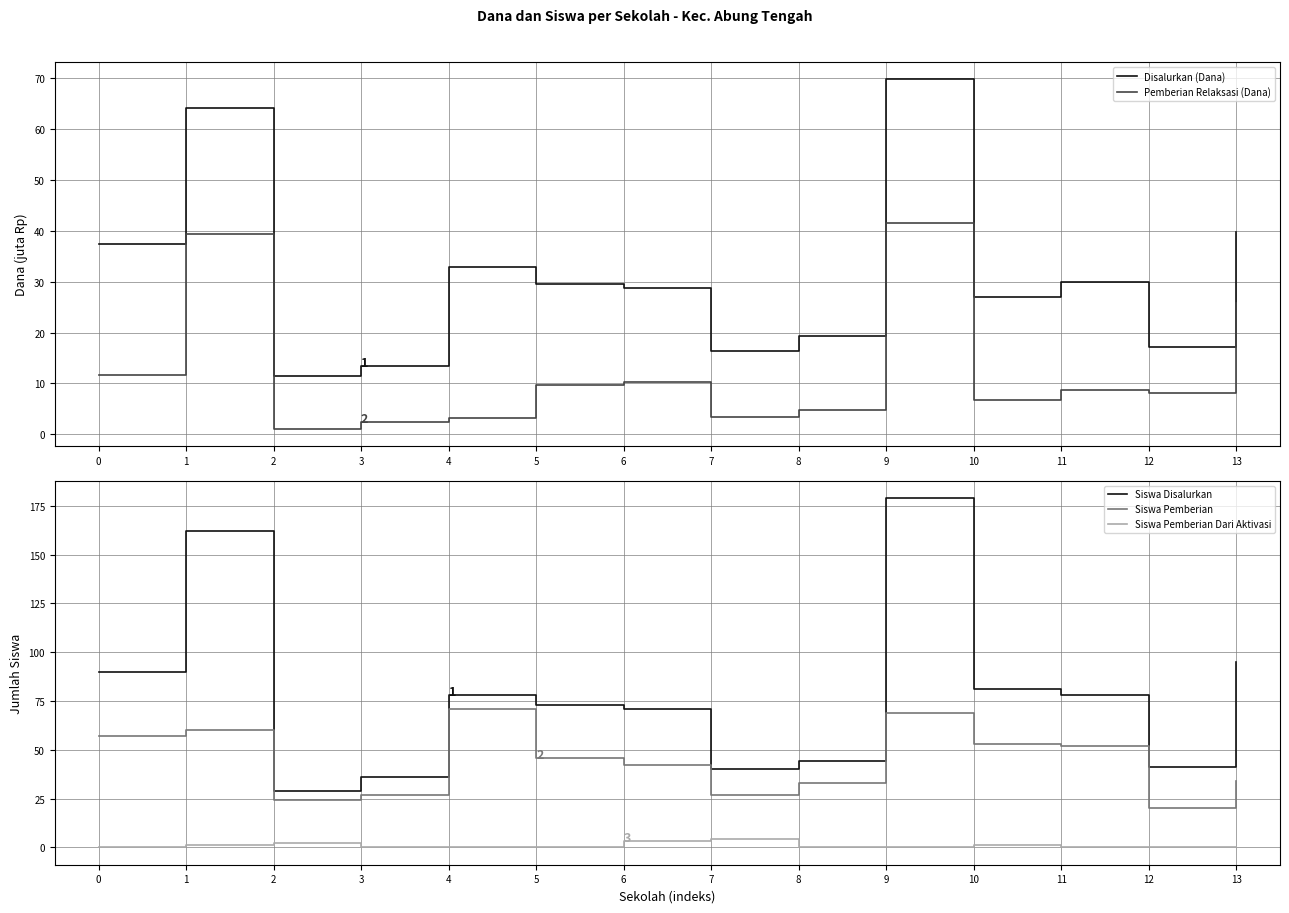

Which has a higher value, 3 or 4?

4